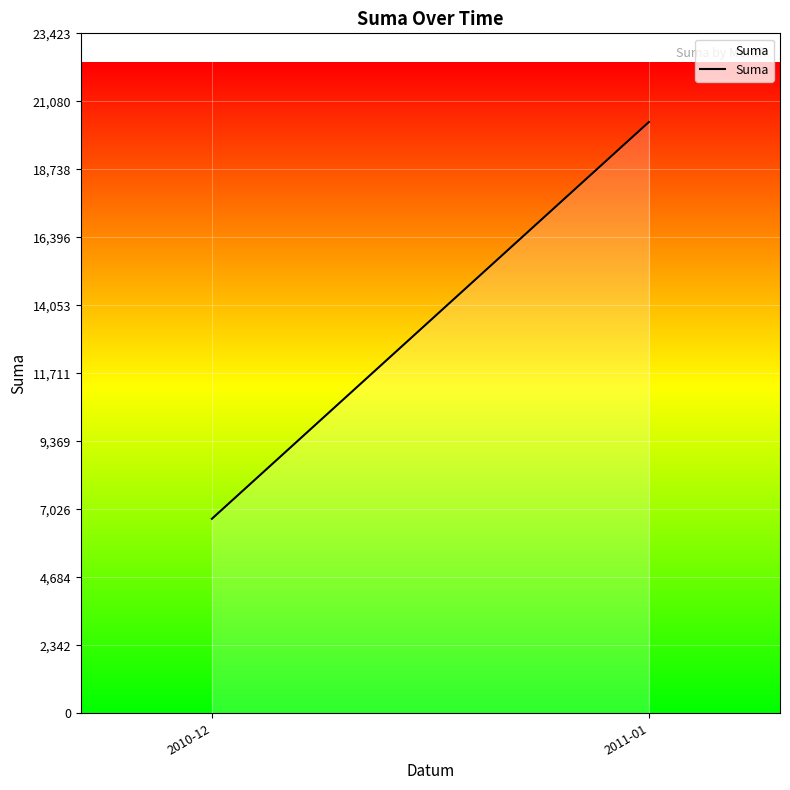

Reading left to right, list all the values displayed in this chart.

2010-12=6699.7	2011-01=20367.9